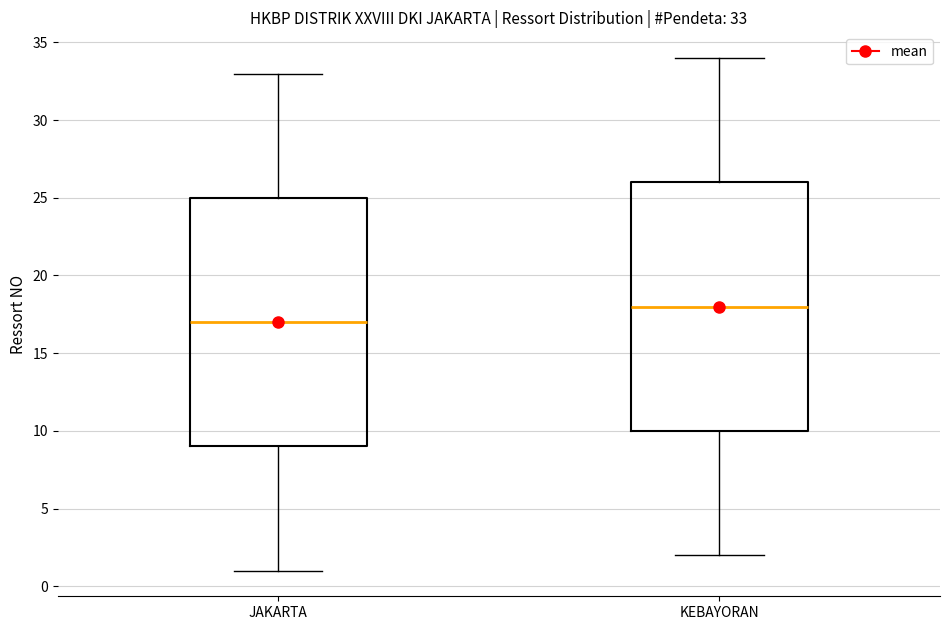

Which box has the lowest median line?

JAKARTA